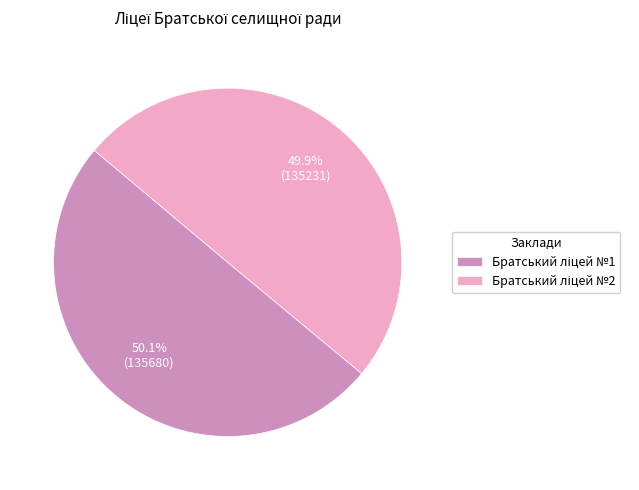

Is there a majority slice in this chart?

Yes